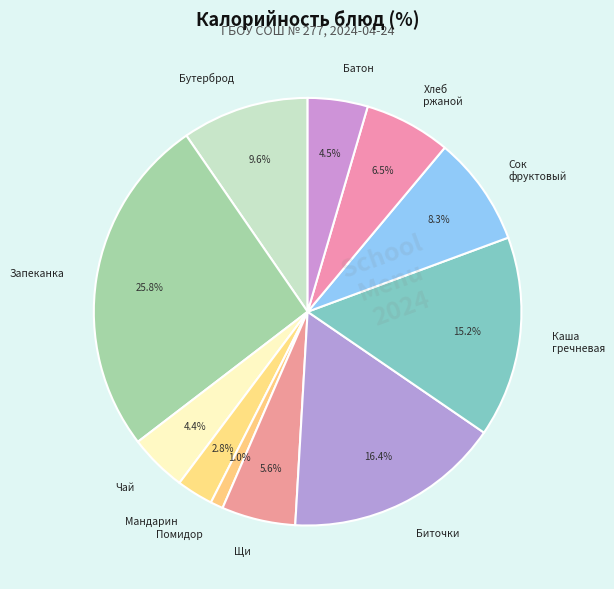

How much of the chart is everything except Запеканка?

74.2%